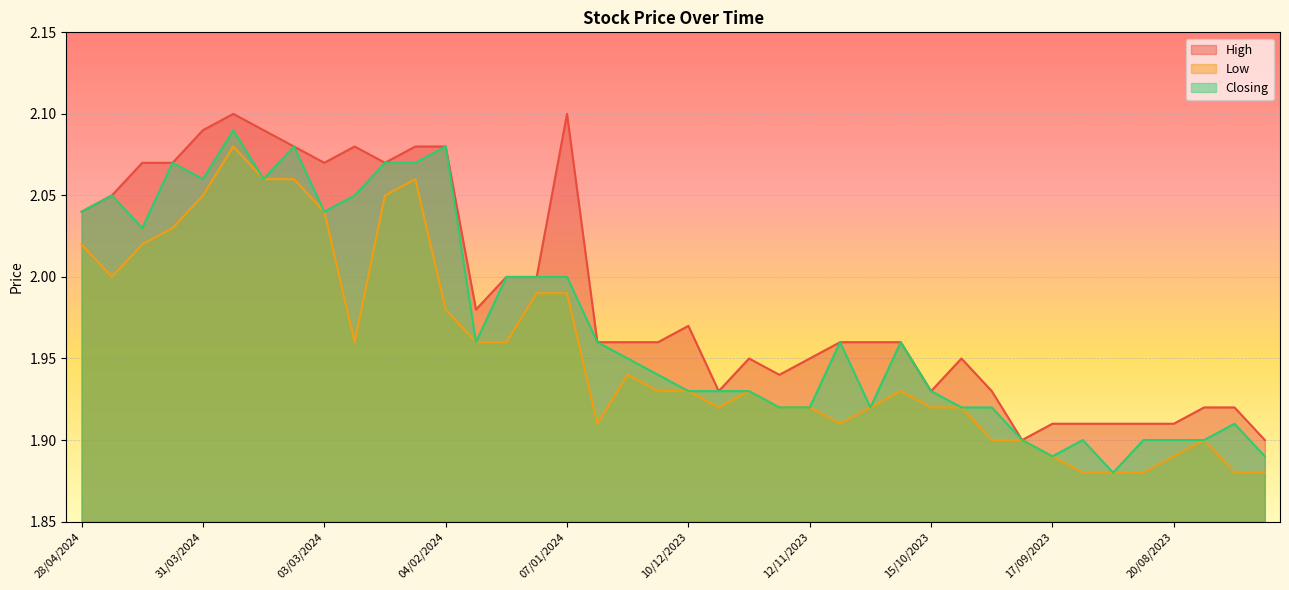

What is the minimum value for Low?

1.9